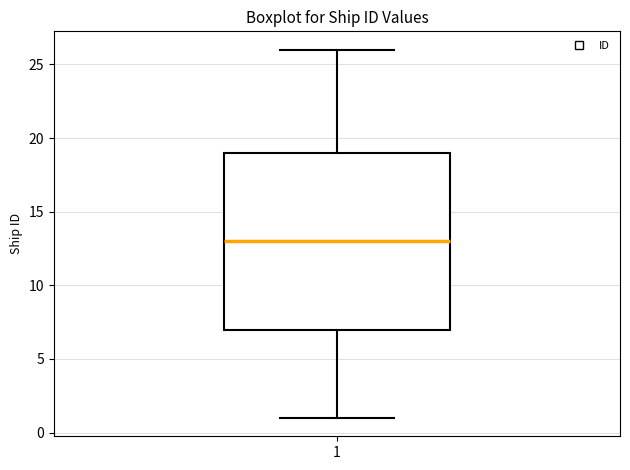

Read this box plot against the y-axis: the position of the median line, the range covered by the box, and the ends of both whiskers. The values are not printed on the chart, so give them approximately, as read against the axis.

median 13, box 7 to 19, whiskers 1 to 26